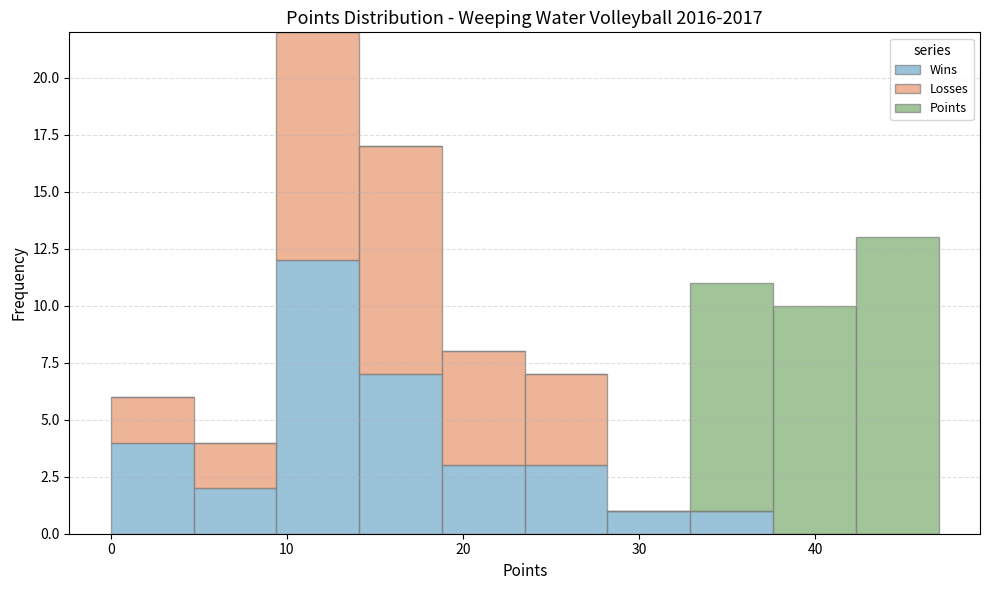

Which range on the x-axis has the tallest stacked bar (by total height)?

9.4 to 14.1